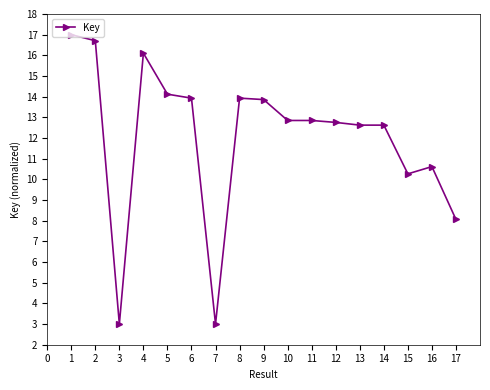

How many lines are shown in the chart?

1